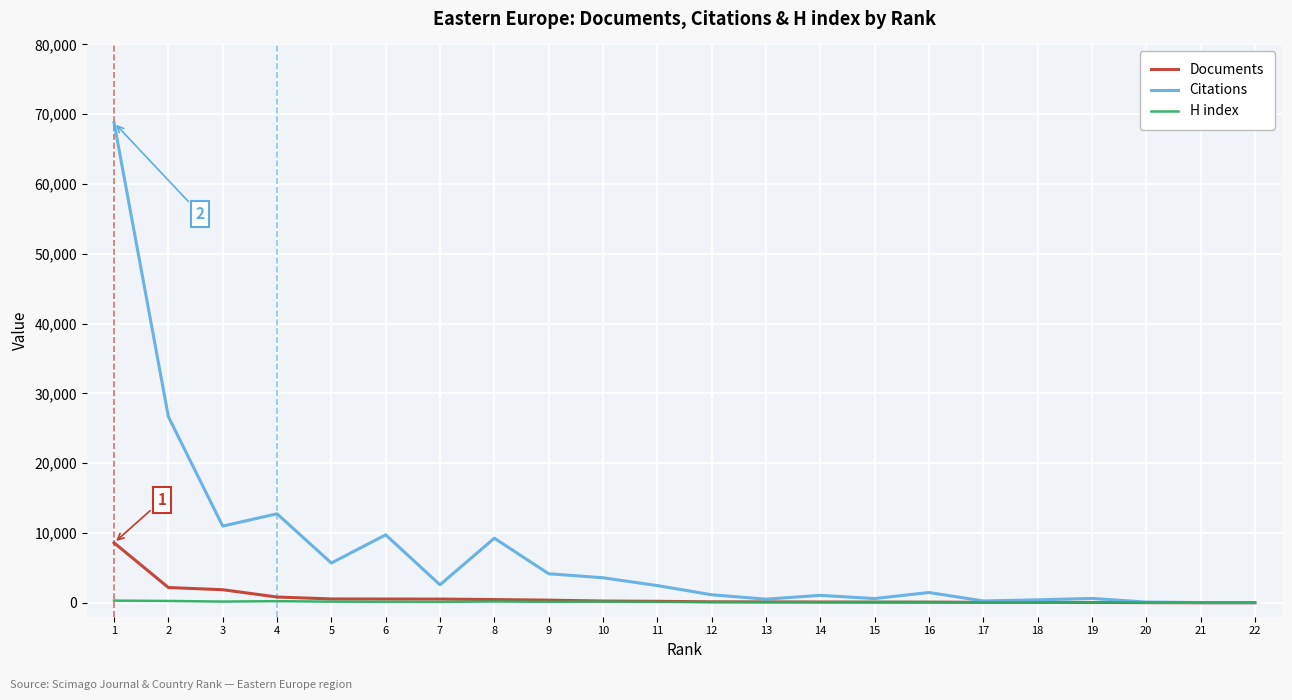

The value of H index at 9 is 135. True or false?

True